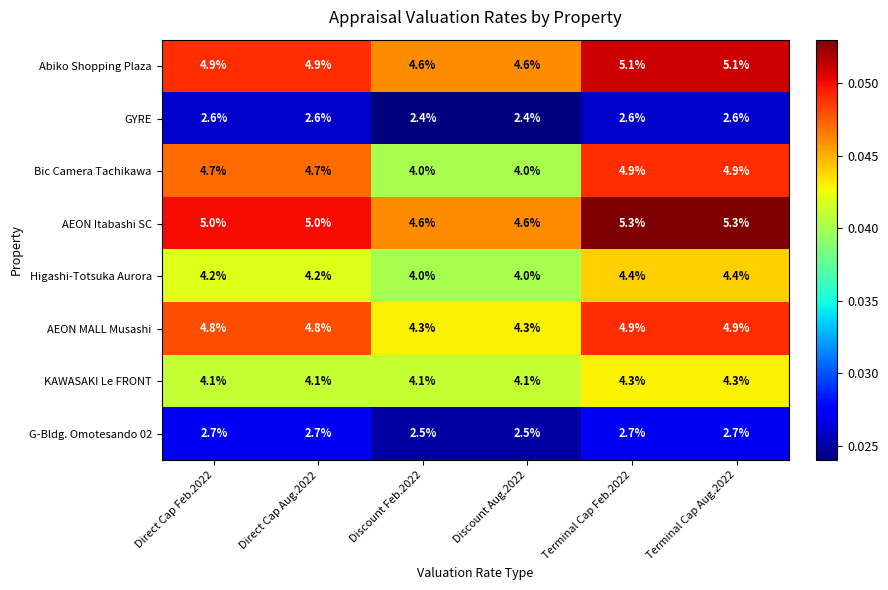

Between Discount Aug.2022 and Terminal Cap Feb.2022, which series saw the biggest shift?

Bic Camera Tachikawa